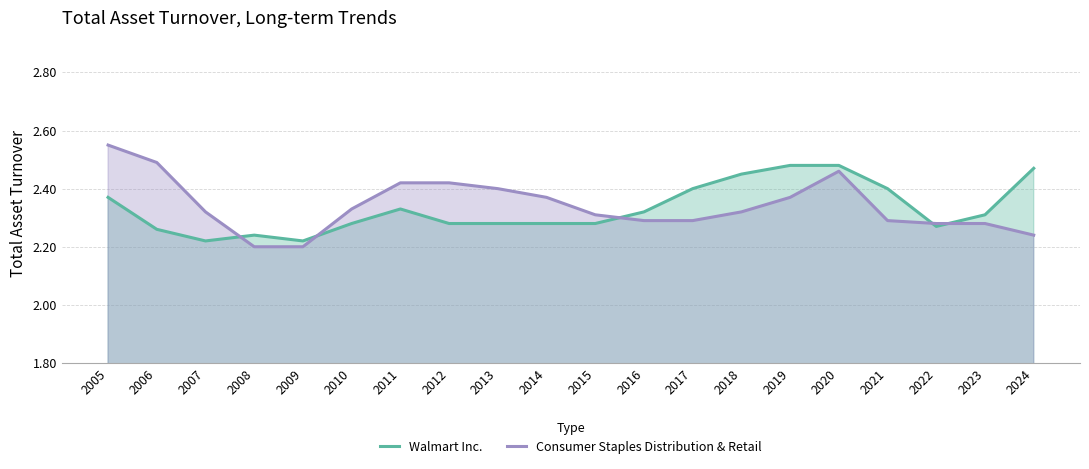

Reading left to right, extract all data points from this chart.

Walmart Inc.: 2.4	2.3	2.2	2.2	2.2	2.3	2.3	2.3	2.3	2.3	2.3	2.3	2.4	2.5	2.5	2.5	2.4	2.3	2.3	2.5
Consumer Staples Distribution & Retail: 2.5	2.5	2.3	2.2	2.2	2.3	2.4	2.4	2.4	2.4	2.3	2.3	2.3	2.3	2.4	2.5	2.3	2.3	2.3	2.2